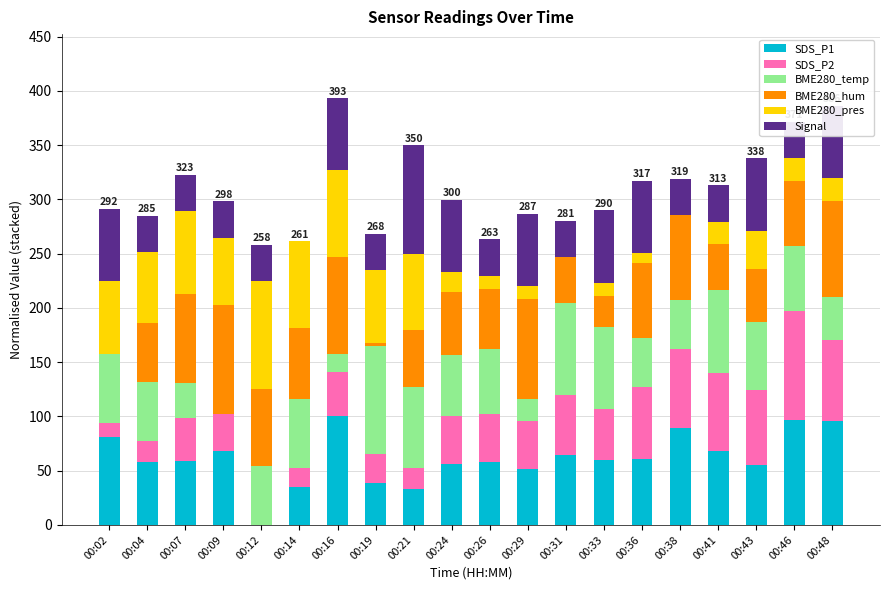

What is the total value across all series at 00:46?

371.4